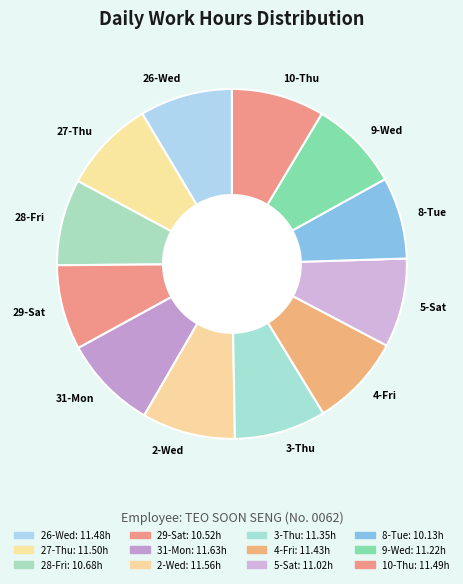

Is there a majority slice in this chart?

No